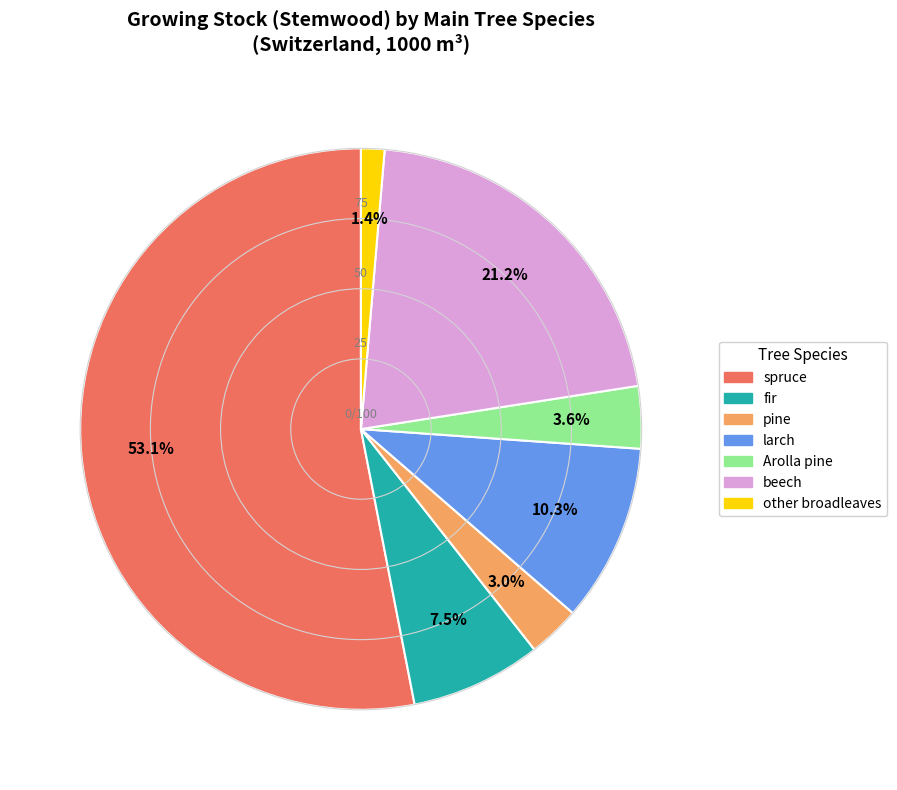

To the nearest percent, what portion does Arolla pine represent?

4%